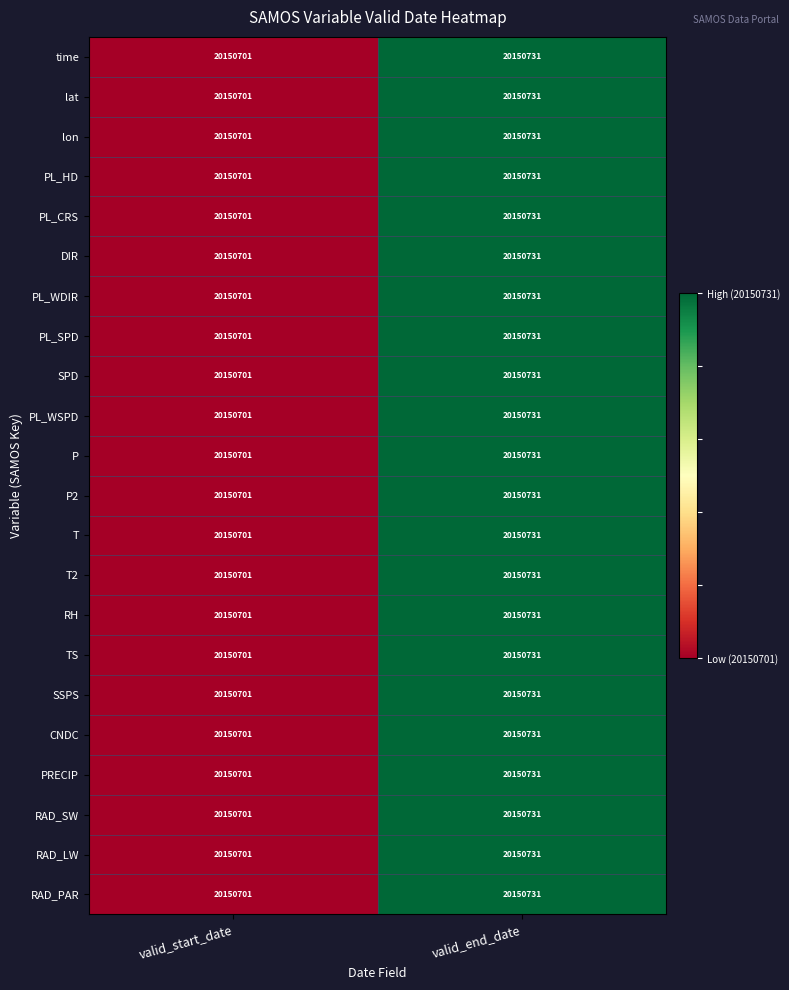

What is the difference between the P values at valid_end_date and valid_start_date?

30